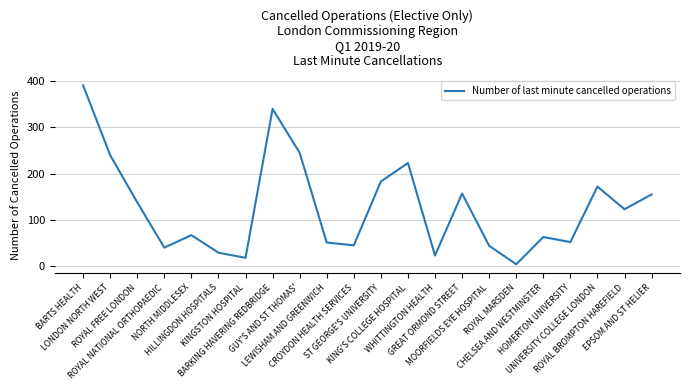

How many lines are shown in the chart?

1